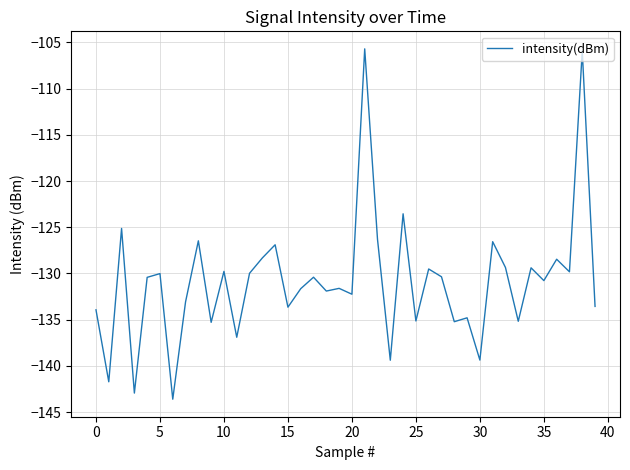

What is the sum of all values?

-5234.2